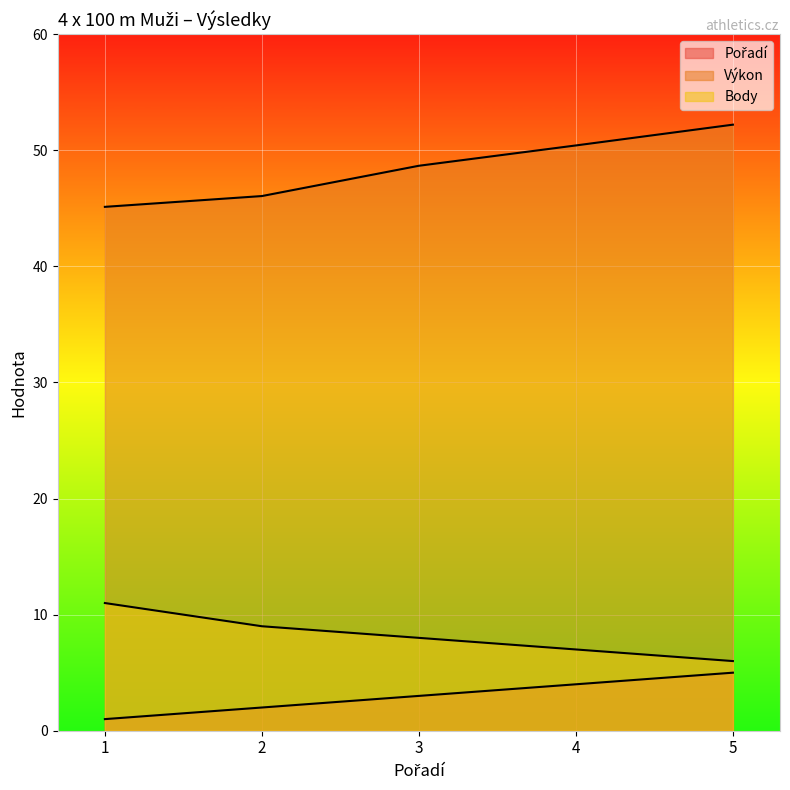

True or false: Body and Výkon intersect in this chart.

False